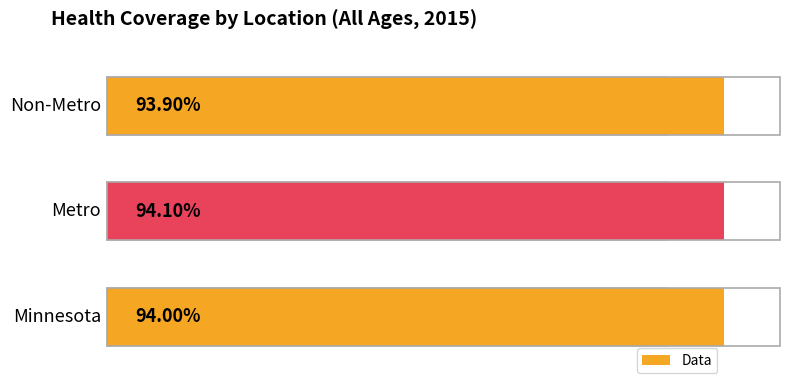

What is the greatest value displayed?

0.9